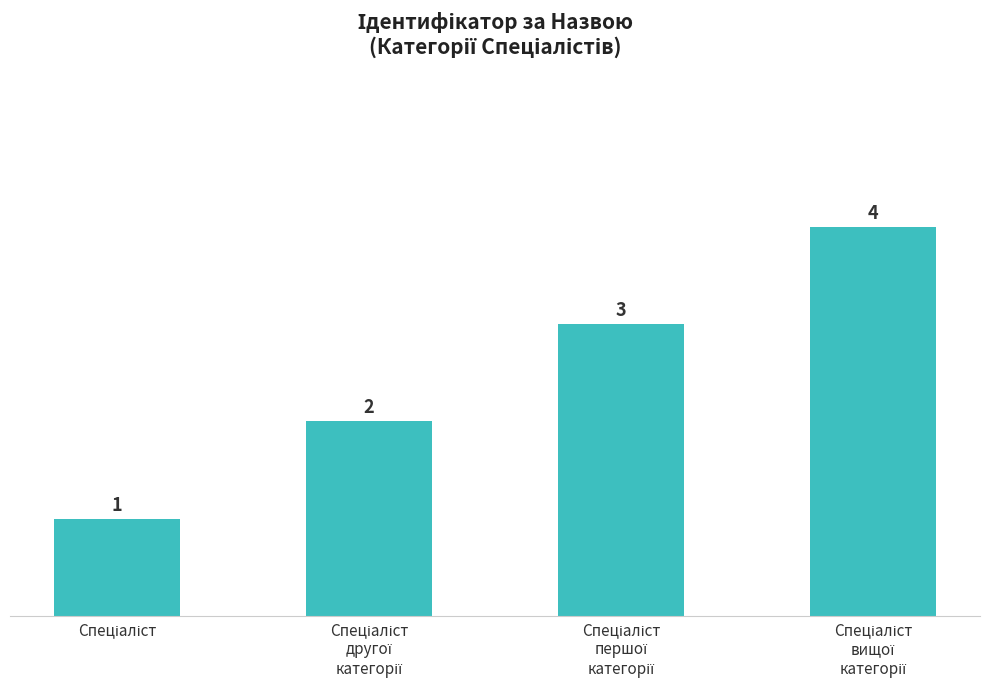

What is the minimum value shown in the chart?

1